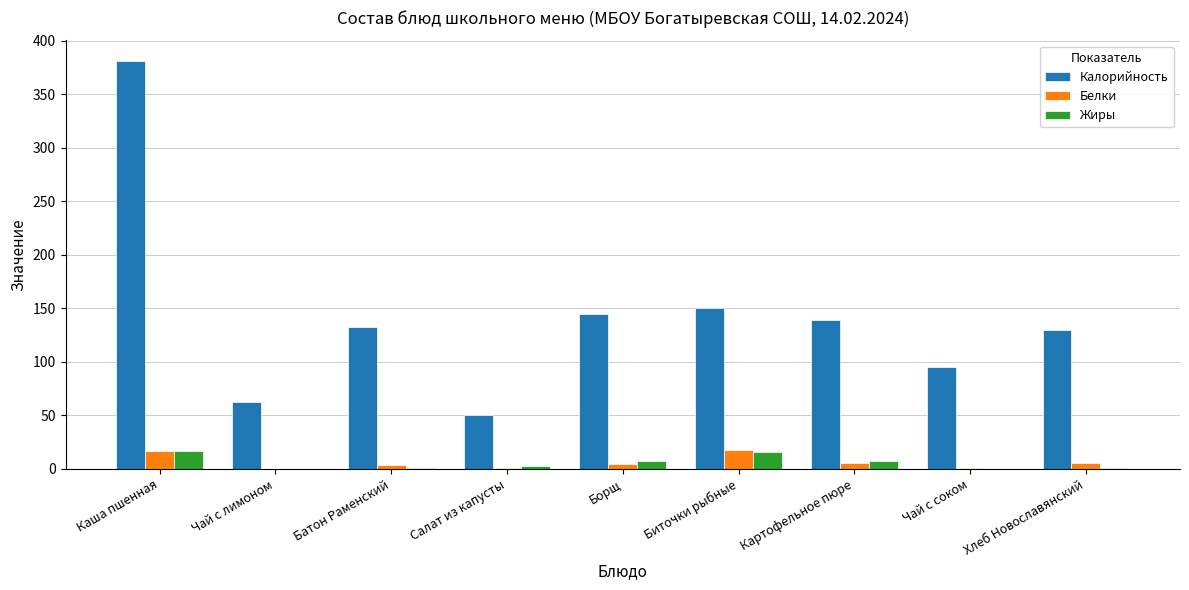

True or false: Жиры has a value of 0.0 at Чай с соком.

True